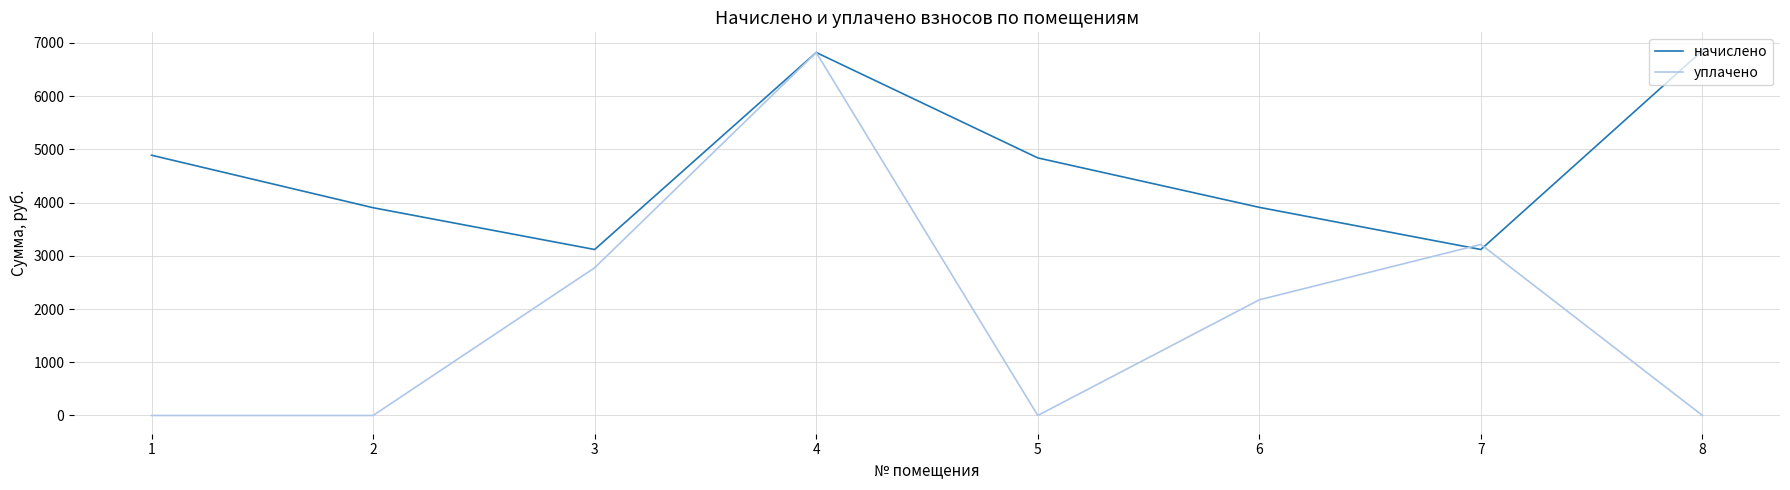

What is the total value across all series at 5?

4838.4